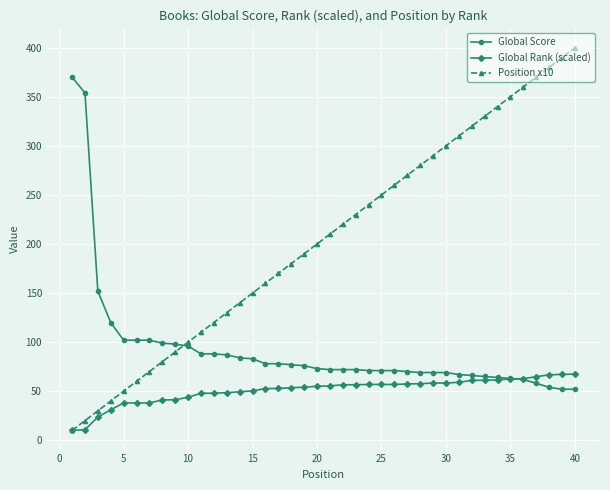

What is the value of the Position x10 point at the 29th from the left?

290.0